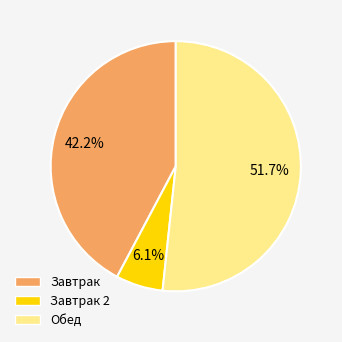

Is there a majority slice in this chart?

Yes